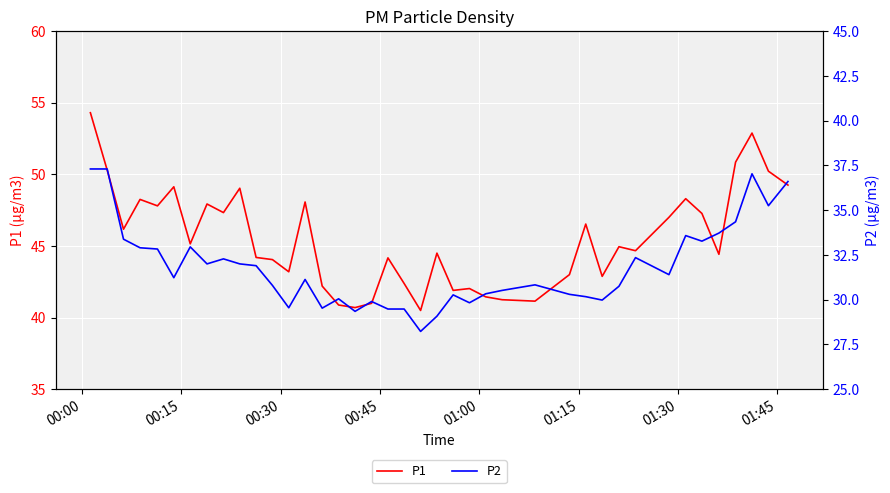

What is the minimum value for P1?

40.5